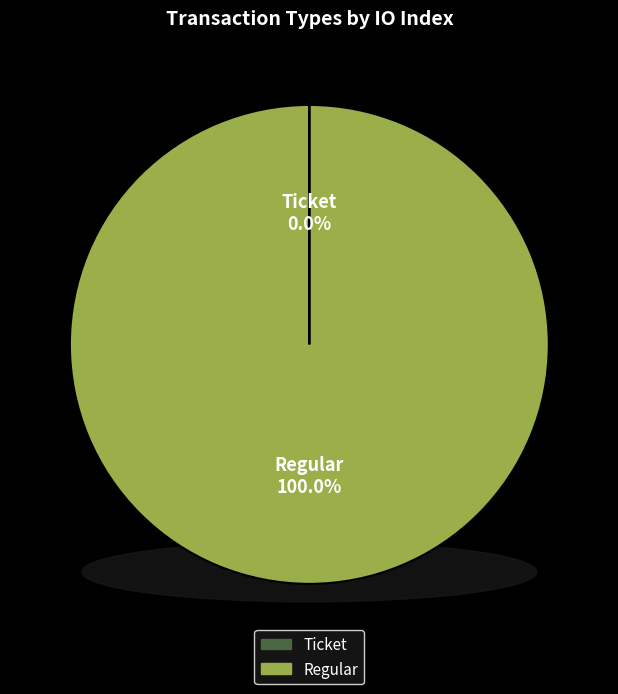

True or false: Regular accounts for 100% of the total.

True